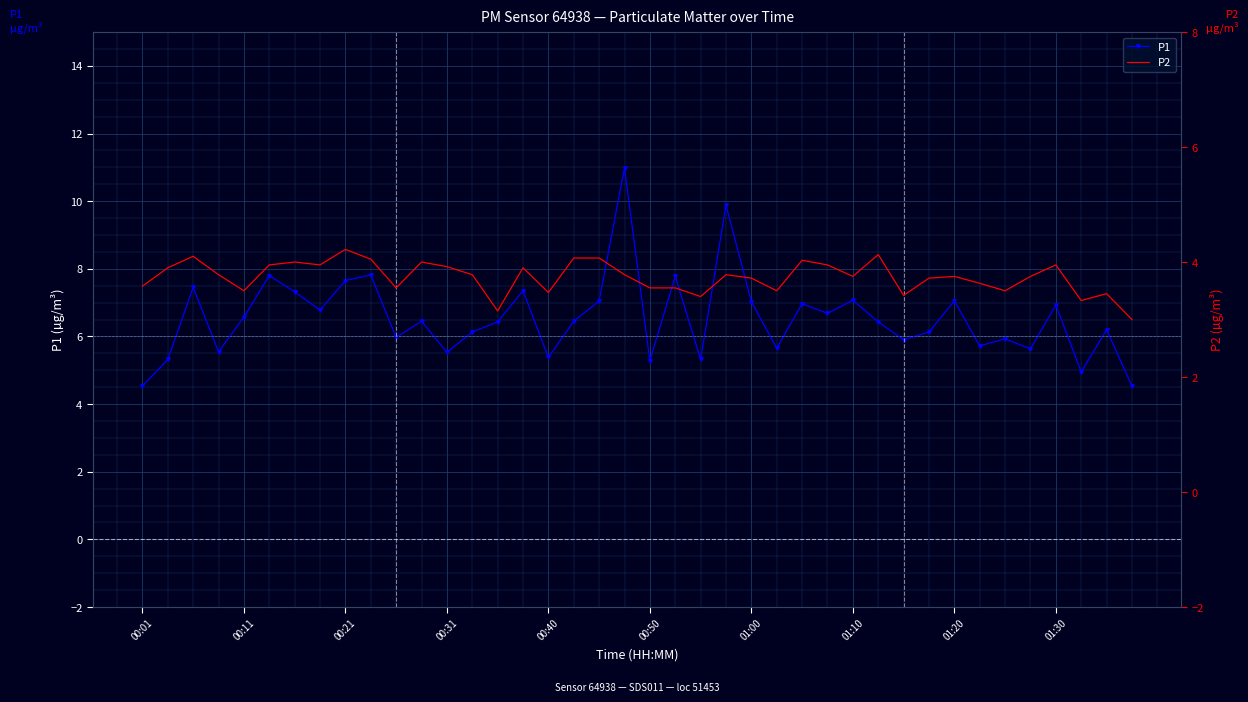

What is the maximum value for P2?

4.2